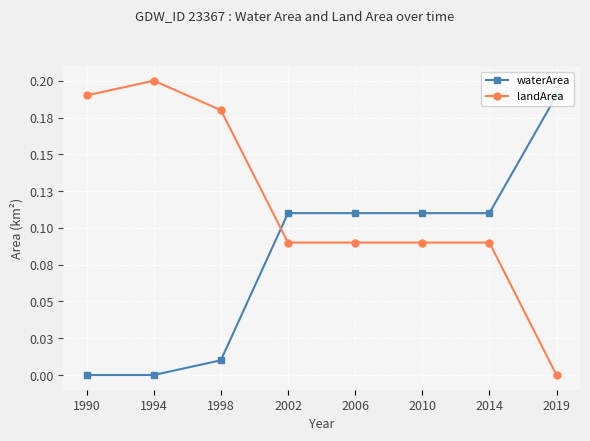

Reading right to left, transcribe all the data shown in this chart.

waterArea: 0.2	0.1	0.1	0.1	0.1	0.0	0.0	0.0
landArea: 0.0	0.1	0.1	0.1	0.1	0.2	0.2	0.2